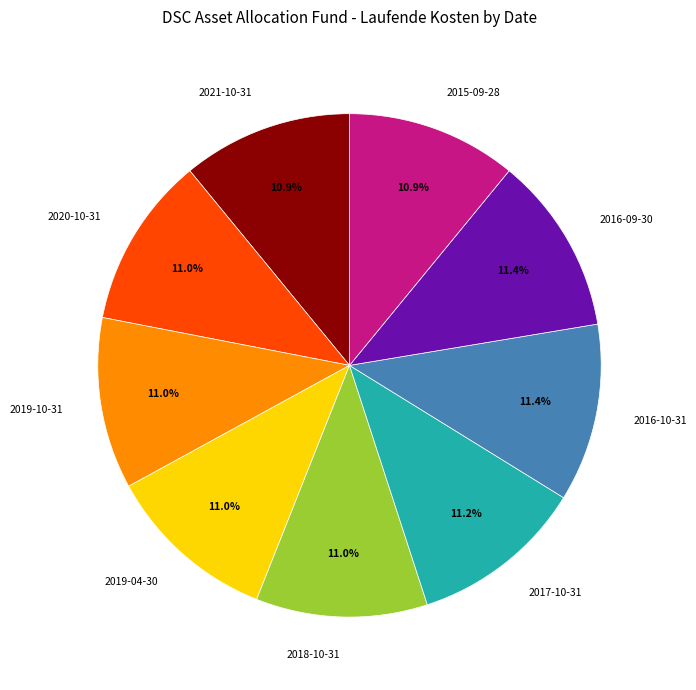

To the nearest percent, what percentage of the pie is 2017-10-31?

11%